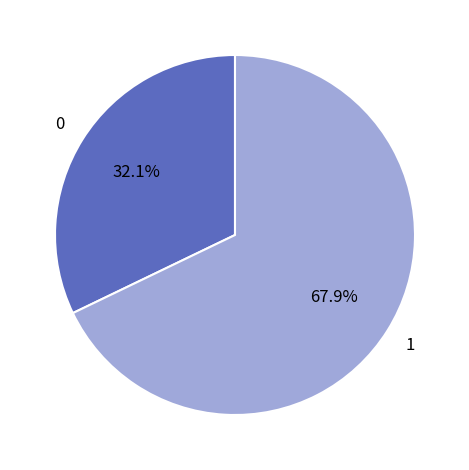

Is there a majority slice in this chart?

Yes